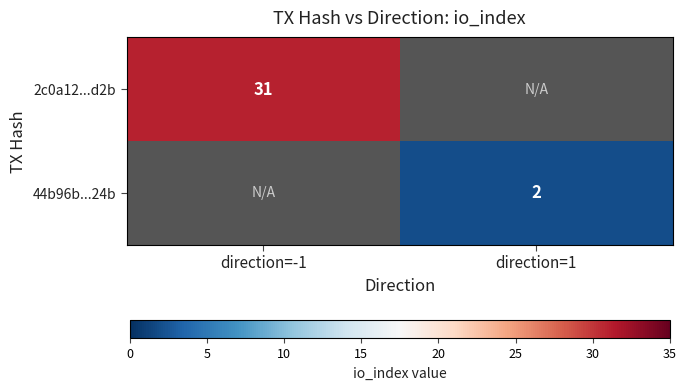

True or false: 2c0a12...d2b has a value of 31 at direction=-1.

True